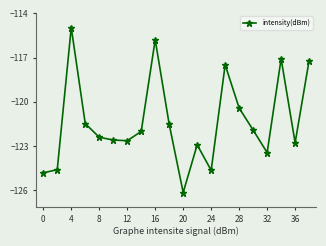

What is the sum of all values?

-2426.9